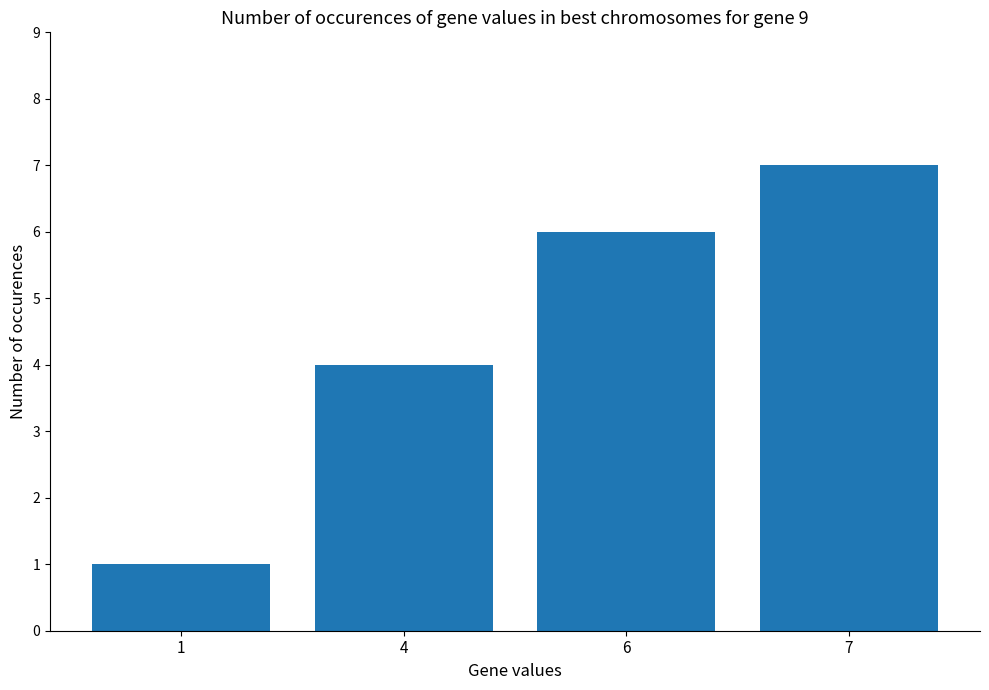

What is the value of the 1st bar from the left?

1